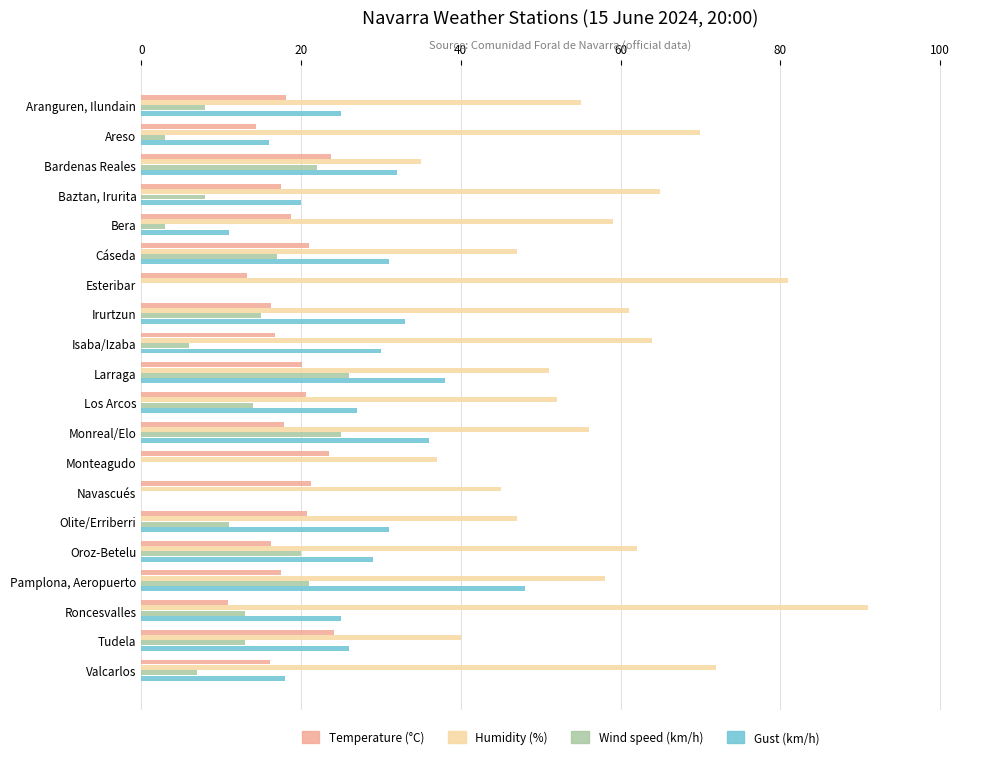

Count the number of data series in this chart.

4